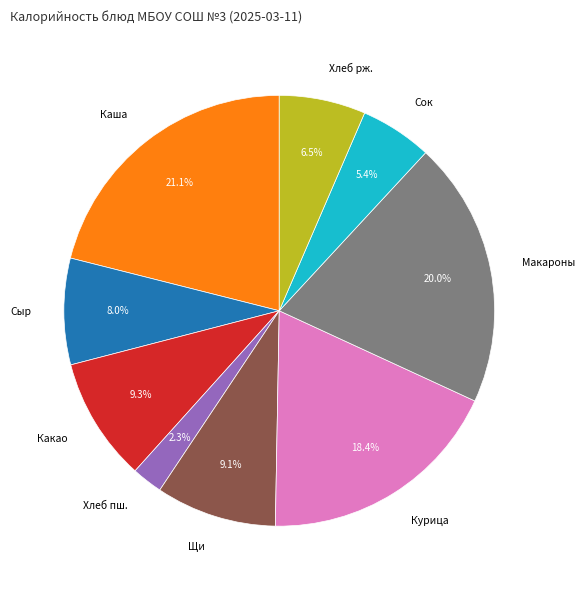

Does any single category account for the majority?

No